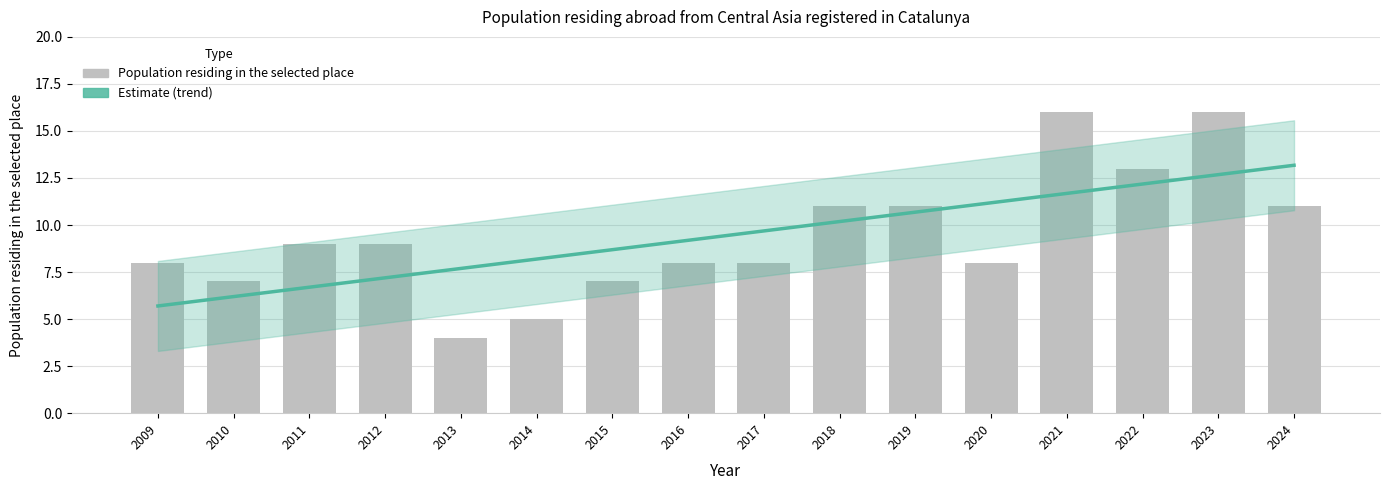

What is the change in value from 2010 to 2009?

+1